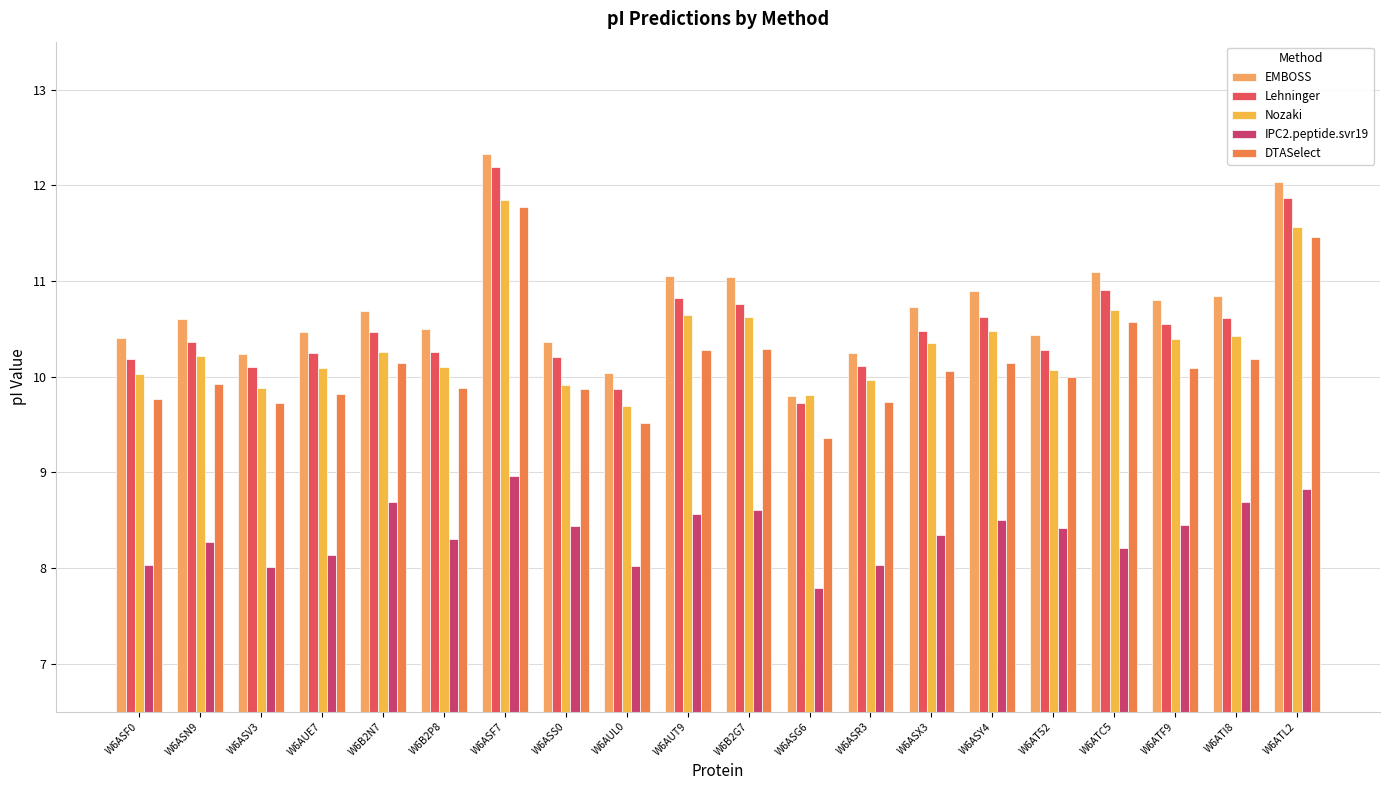

Between W6ASR3 and W6B2N7, which is larger?

W6B2N7